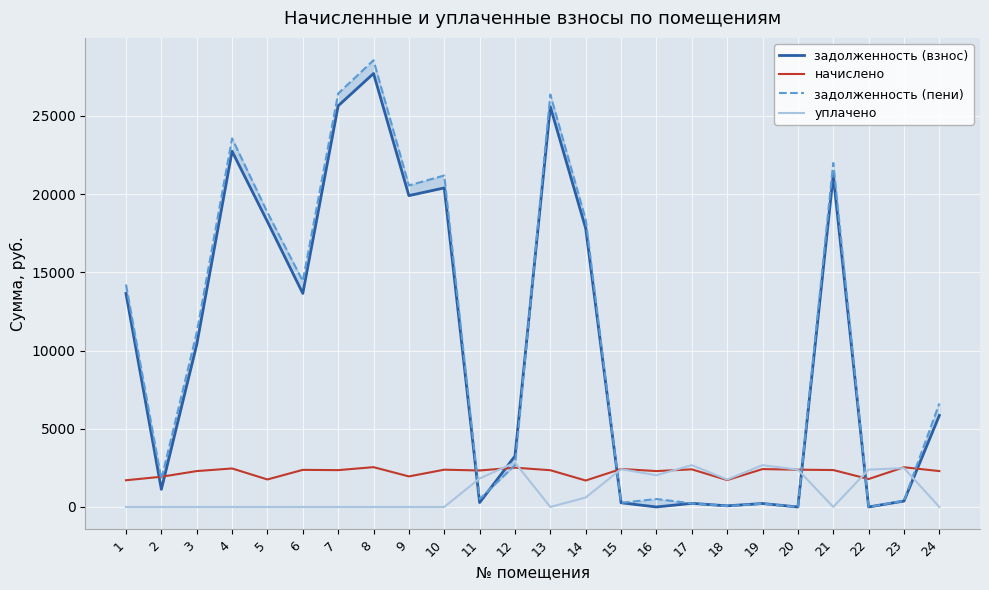

Where does the задолженность (пени) series first go above 11137?

1